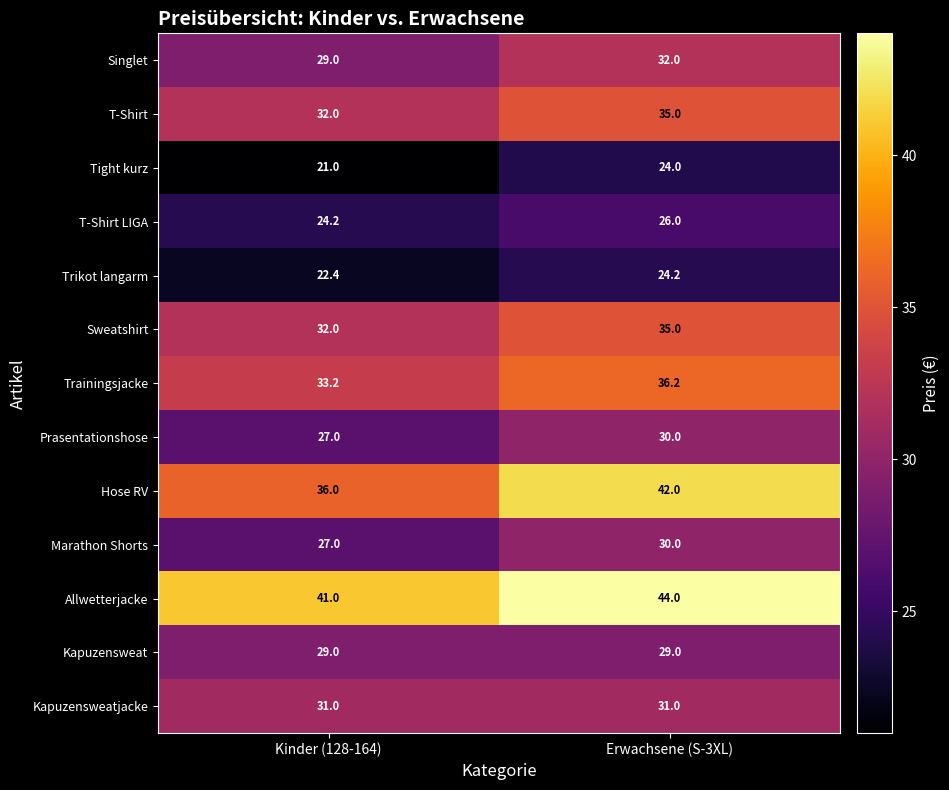

The T-Shirt series shows 32.0 at Kinder (128-164). True or false?

True